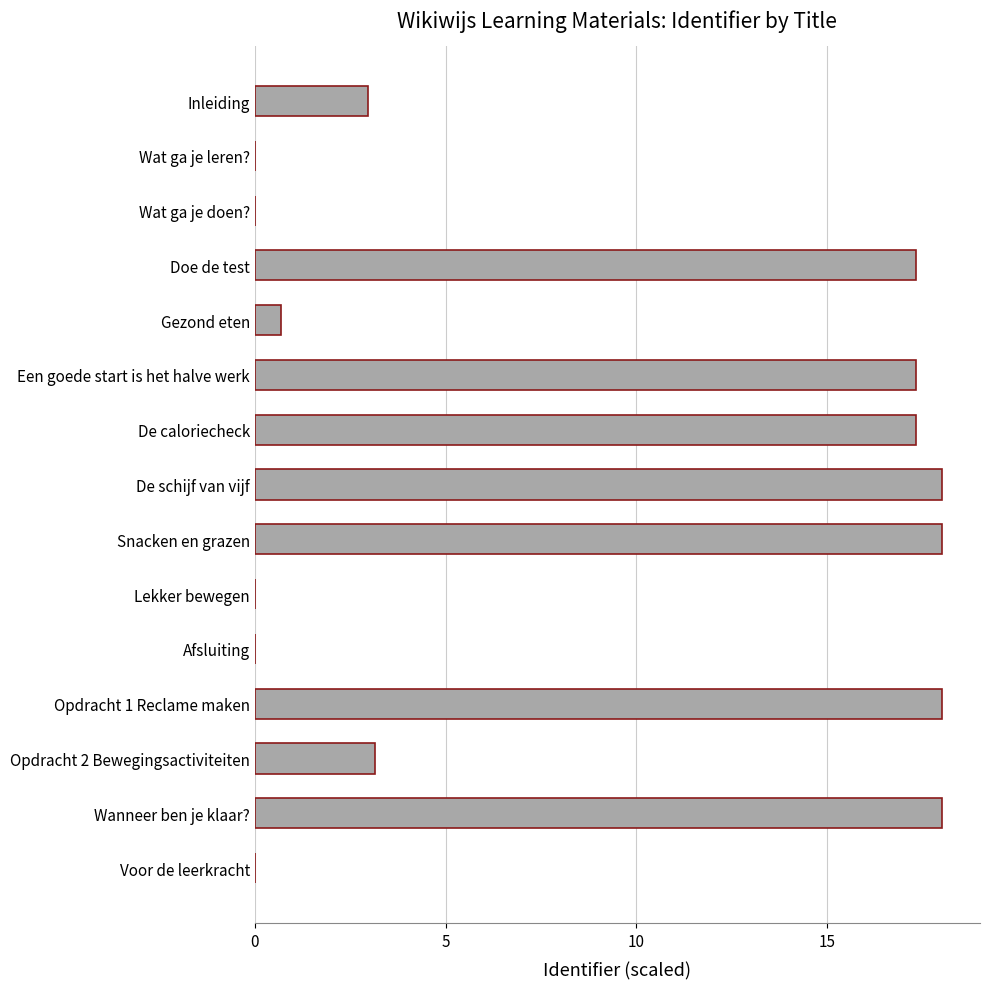

What is the sum of all values?

130.8